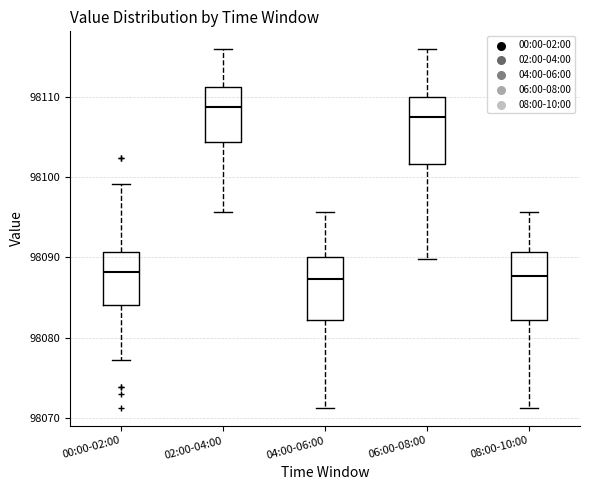

Where is the upper edge of the box for 00:00-02:00 on the y-axis? The values are not printed on the chart, so give them approximately, as read against the axis.

98091